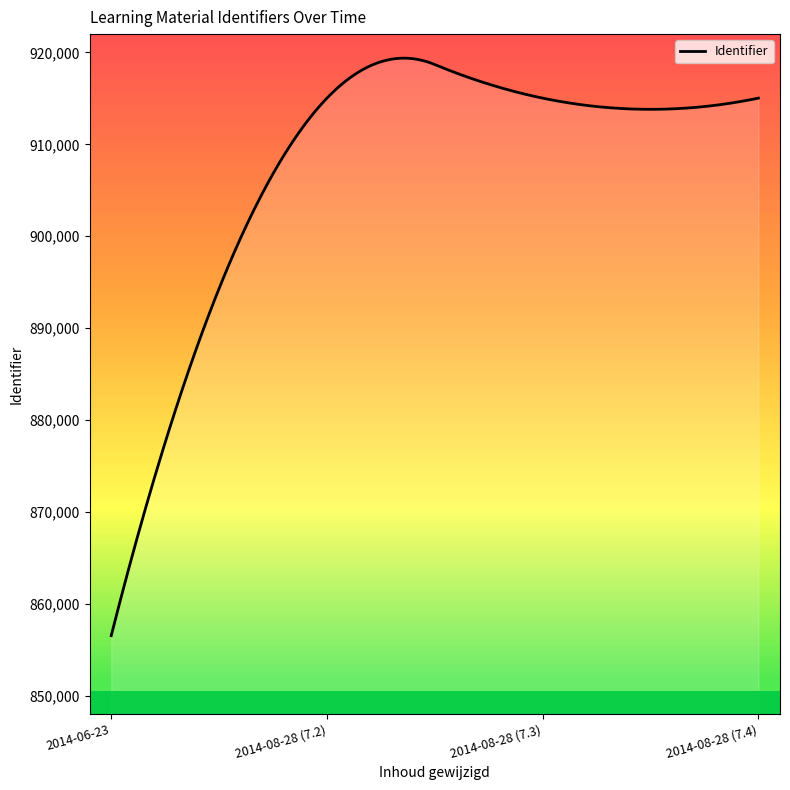

What is the smallest value displayed?

856530.0